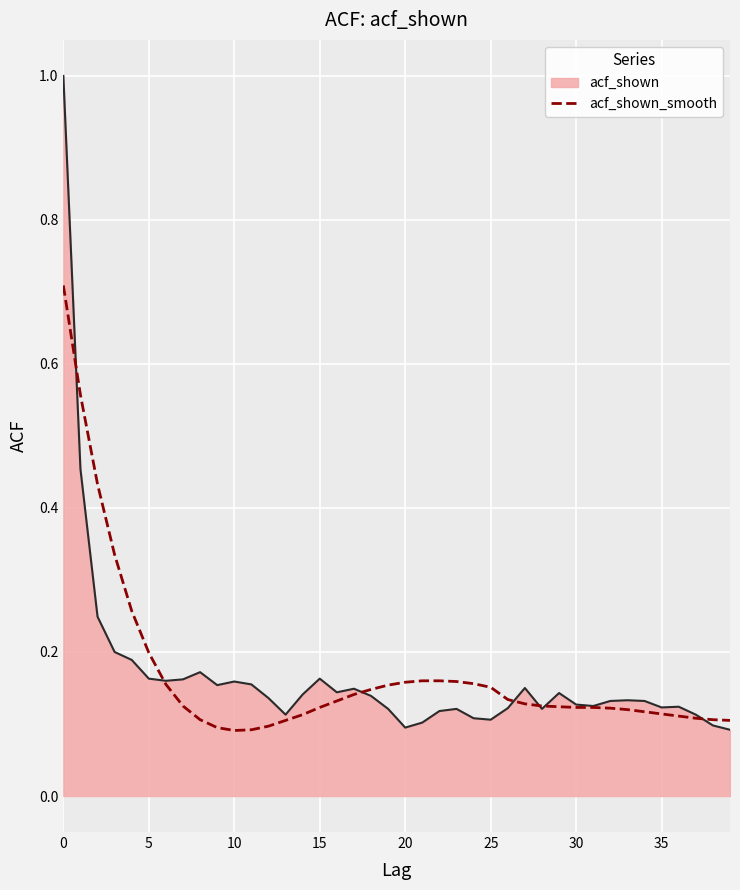

What is the maximum value for acf_shown_smooth?

0.7